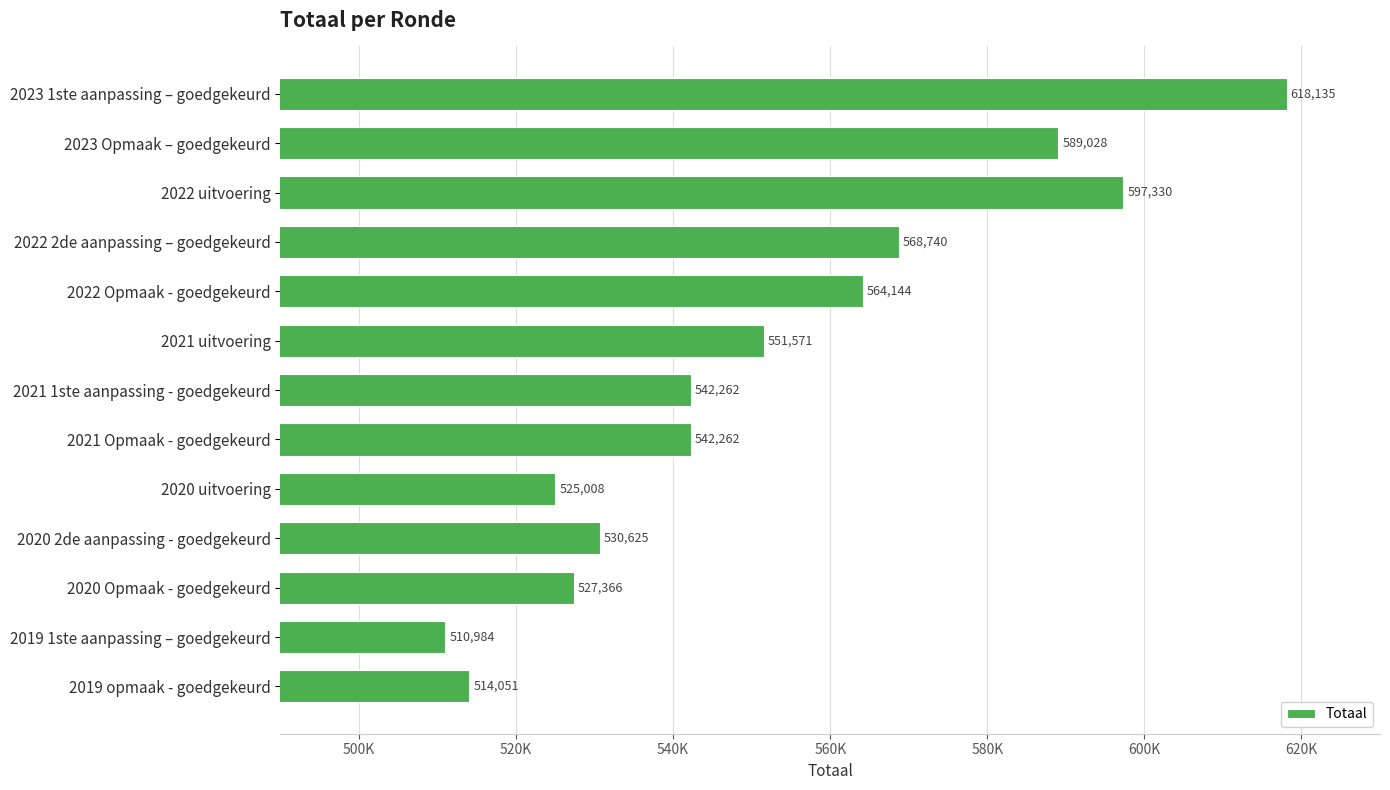

How many data points are above 542262?

6